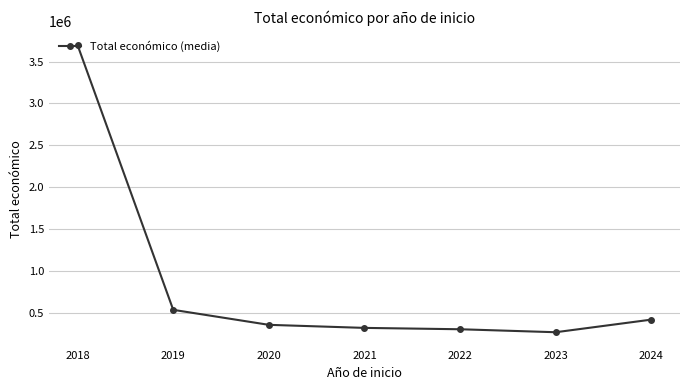

Is it true that the value at 2020 is 92448.8?

False